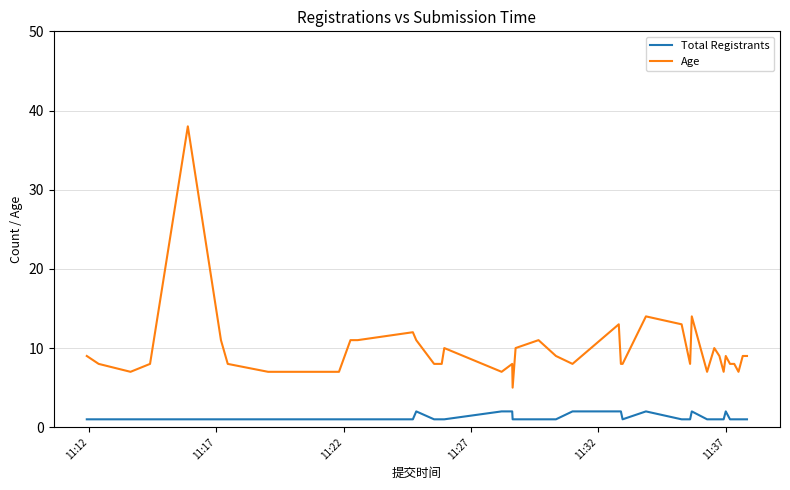

True or false: Age and Total Registrants cross at least once.

False